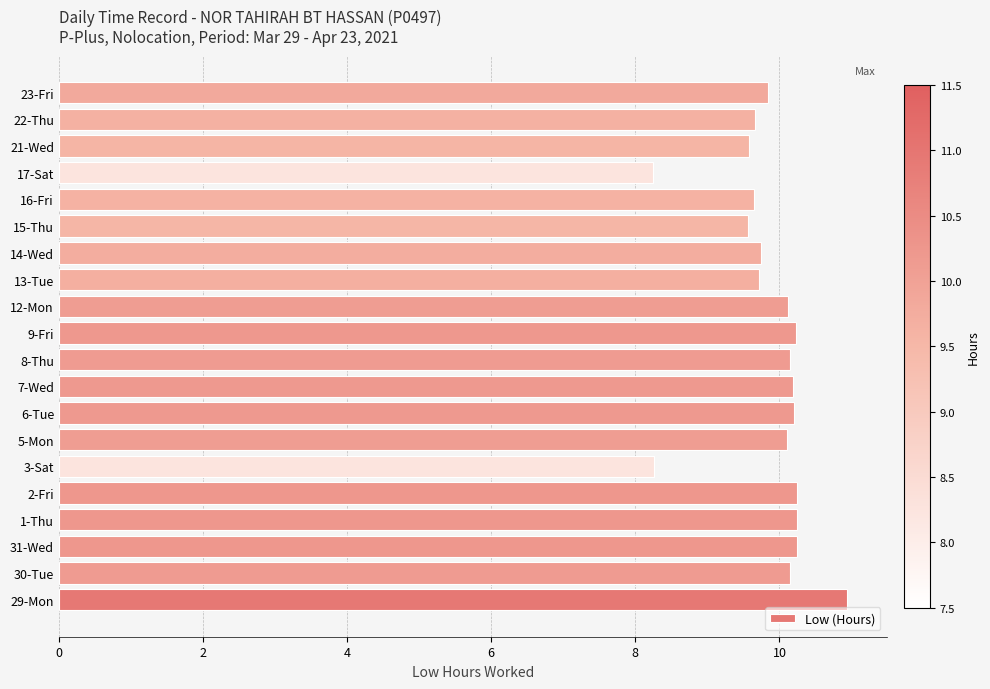

How many bars are there in total?

20